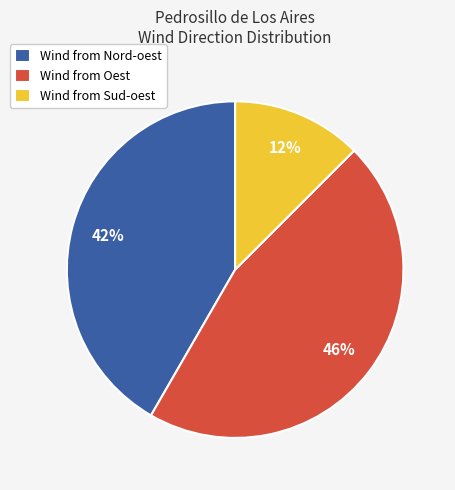

How many slices are in this pie chart?

3